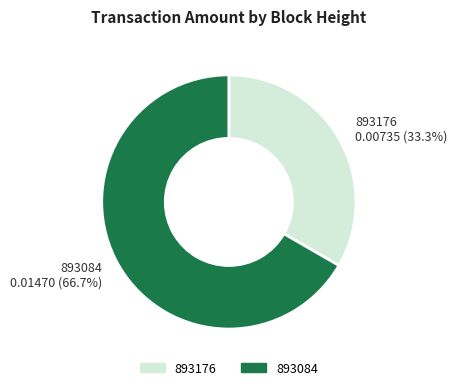

What percentage is NOT represented by 893084?

33.3%